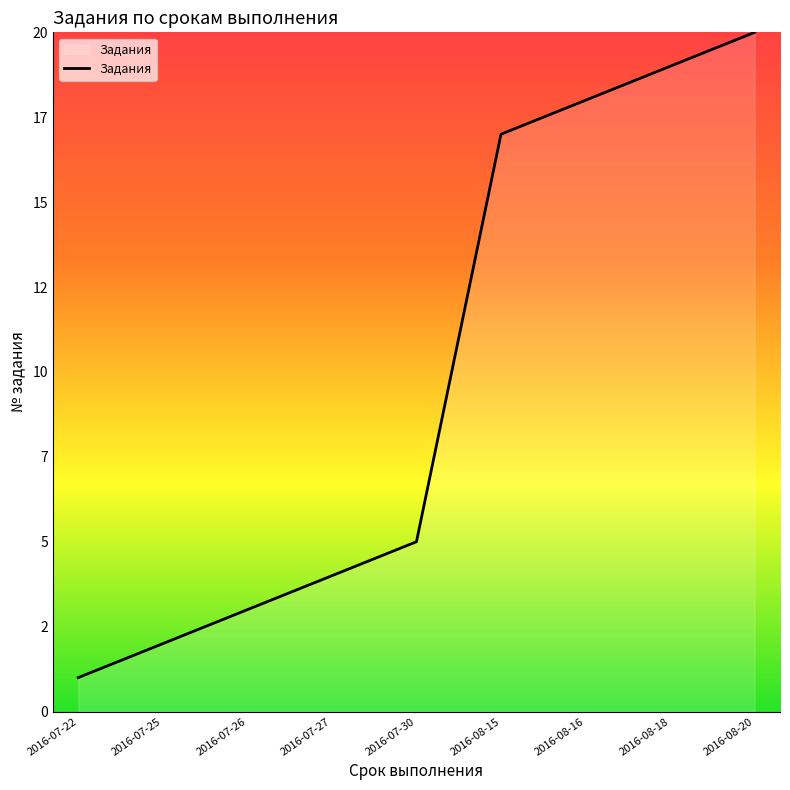

Where is the data nearest to the value 10?

2016-07-30